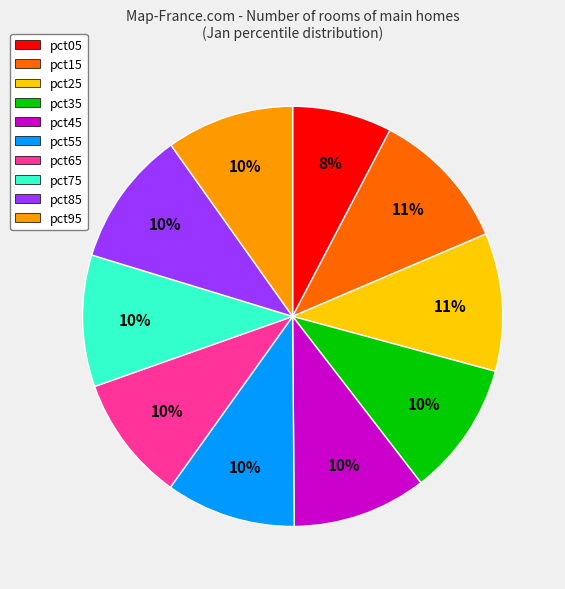

Which has a higher value, pct55 or pct25?

pct25